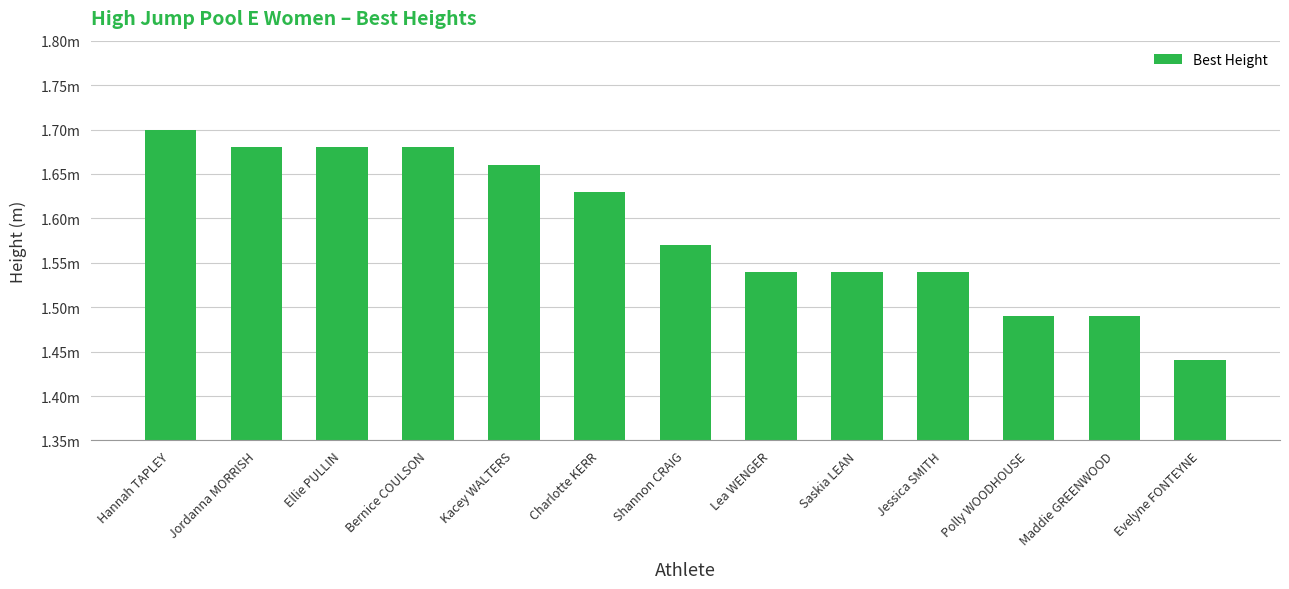

What is the change in value from Jordanna MORRISH to Shannon CRAIG?

-0.1